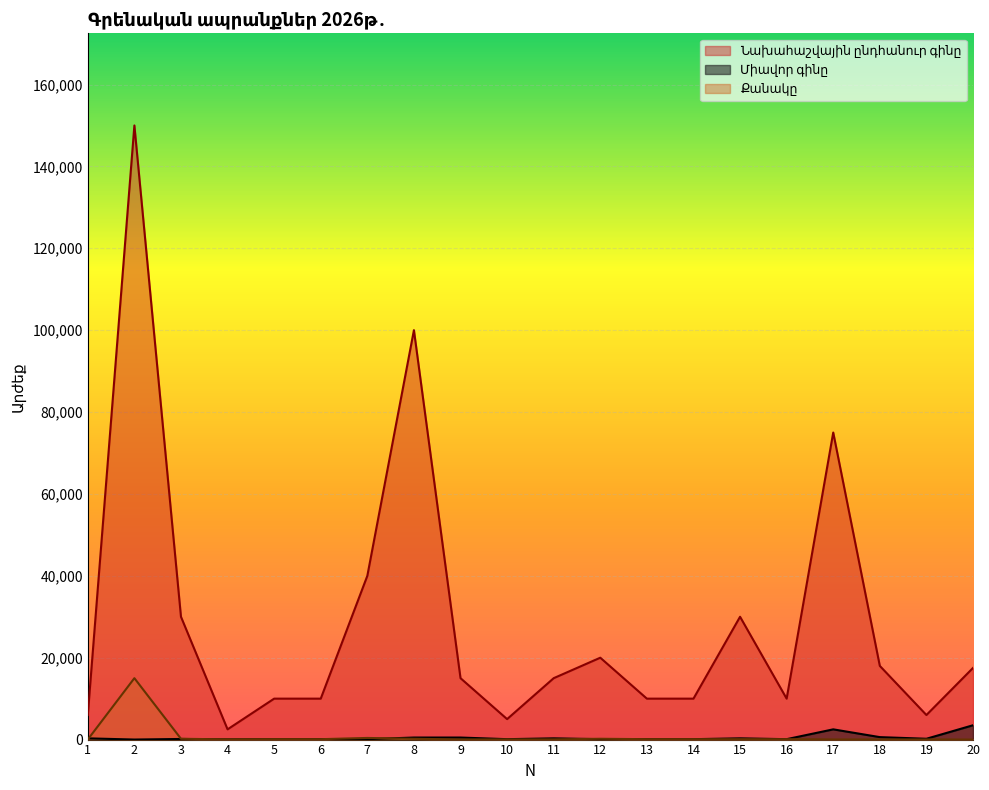

What are all the series names shown in the legend?

Նախահաշվային ընդհանուր գինը, Միավոր գինը, Քանակը